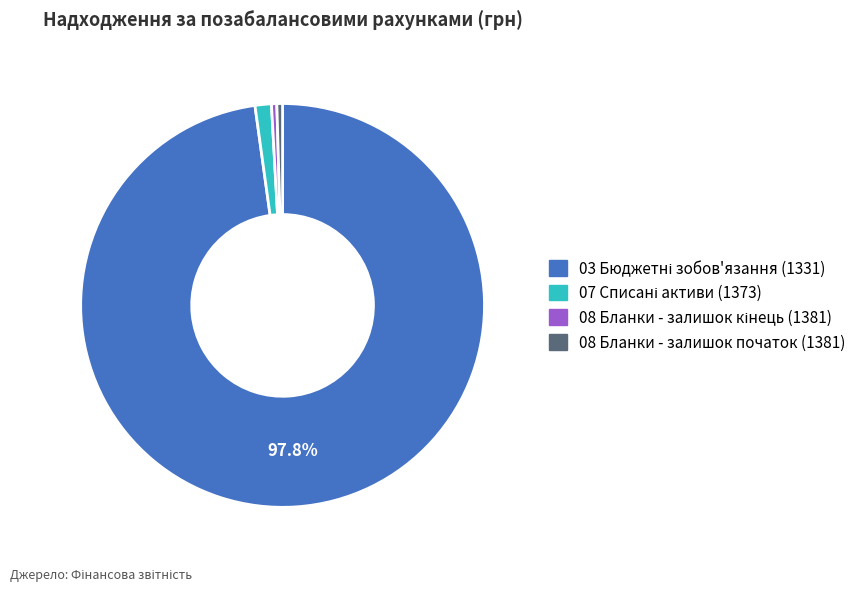

Is there any slice that represents more than half of the pie?

Yes